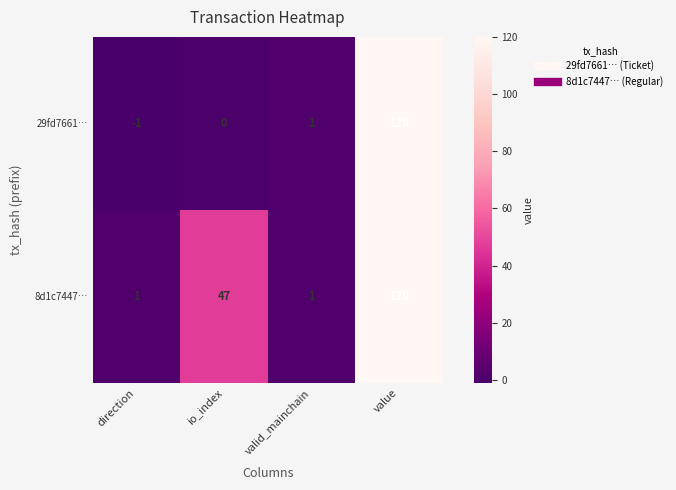

What is the average value of the 29fd7661… series?

30